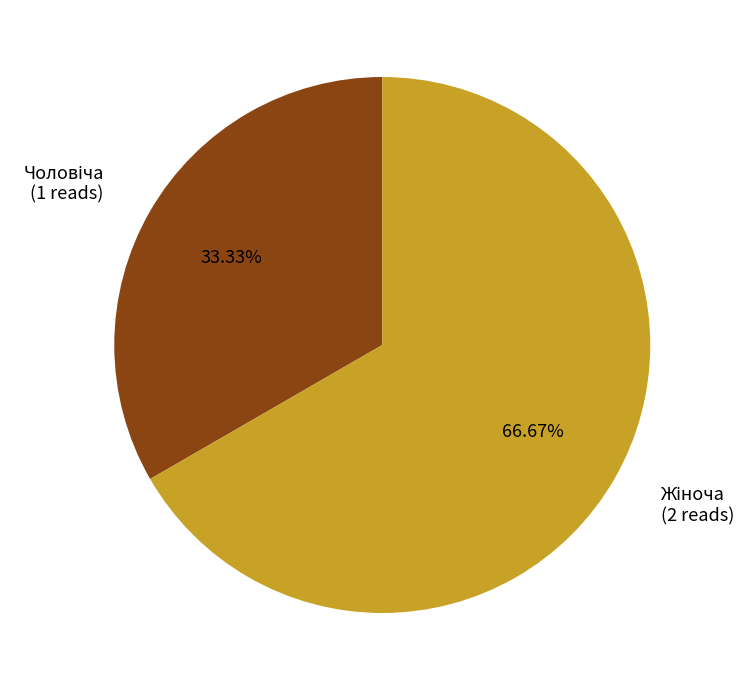

Count the number of slices in the pie.

2